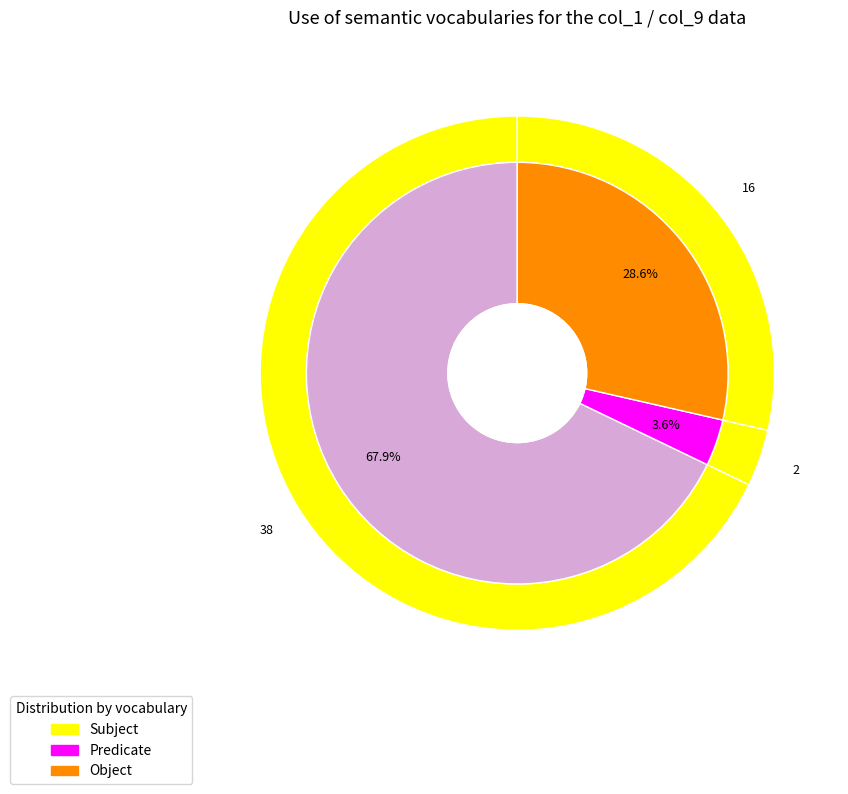

Between 3 and 8, which is larger?

8